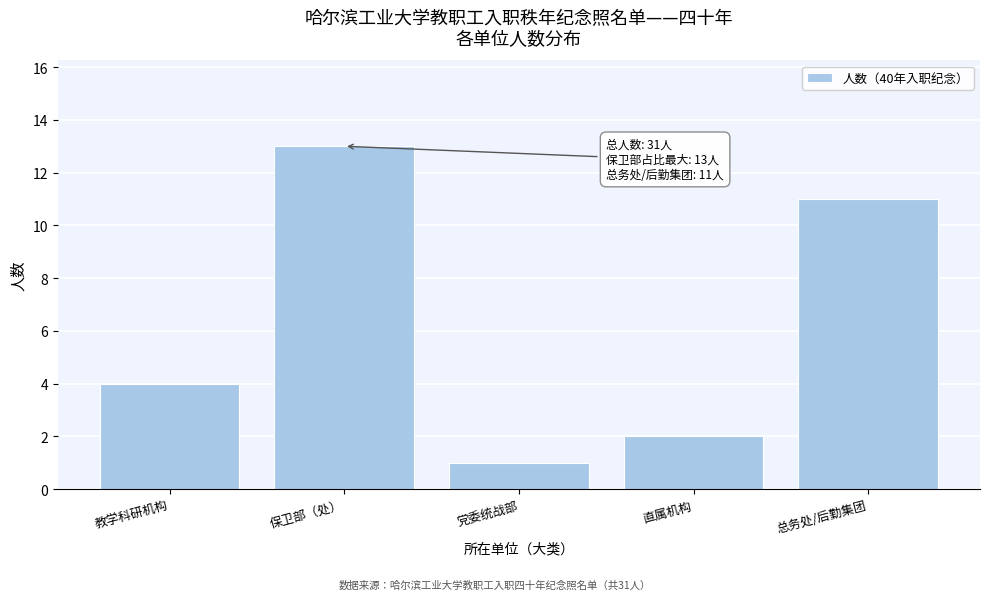

Reading left to right, what are all the values shown in this chart?

教学科研机构=4	保卫部（处）=13	党委统战部=1	直属机构=2	总务处/后勤集团=11